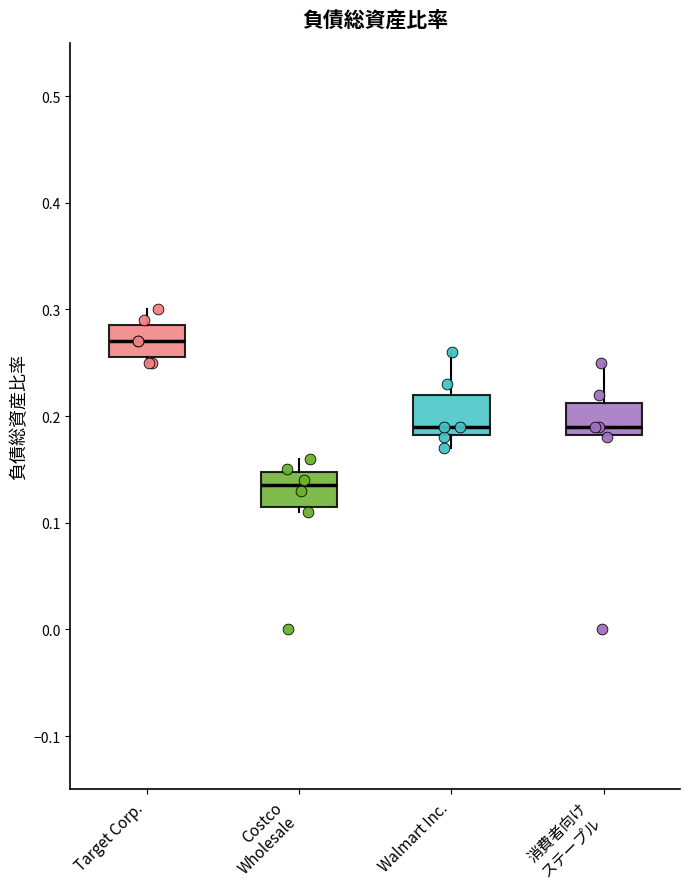

Reading left to right, transcribe this box plot: for each box, give where its median line is, the range the box spans, and where its two whiskers end, as read against the y-axis. The values are not printed on the chart, so give them approximately, as read against the axis.

Target Corp.: median 0.27, box 0.26 to 0.29, whiskers 0.25 to 0.30
Costco Wholesale: median 0.14, box 0.12 to 0.15, whiskers 0.11 to 0.16
Walmart Inc.: median 0.19, box 0.18 to 0.22, whiskers 0.17 to 0.26
消費者向け ステープル: median 0.19, box 0.18 to 0.21, whiskers 0.18 to 0.25